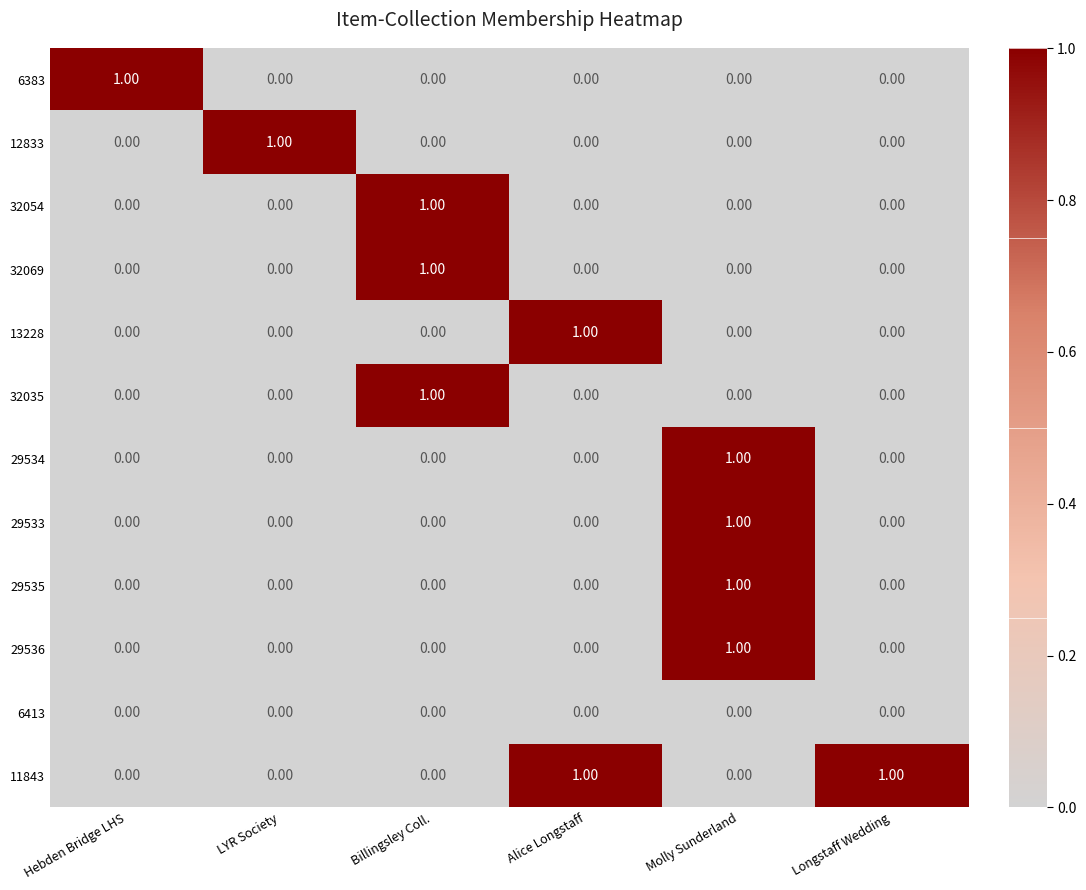

What is the total value across all series at Longstaff Wedding?

1